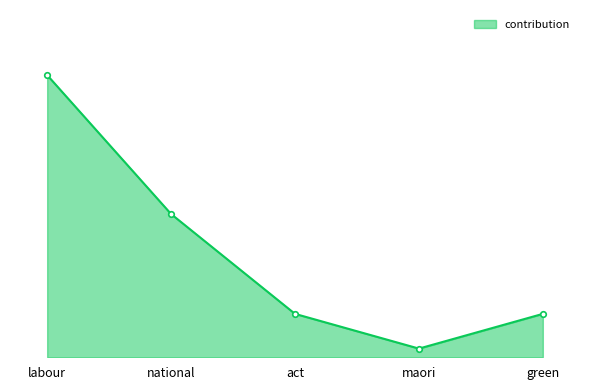

The chart shows a value of 10 at act. True or false?

True